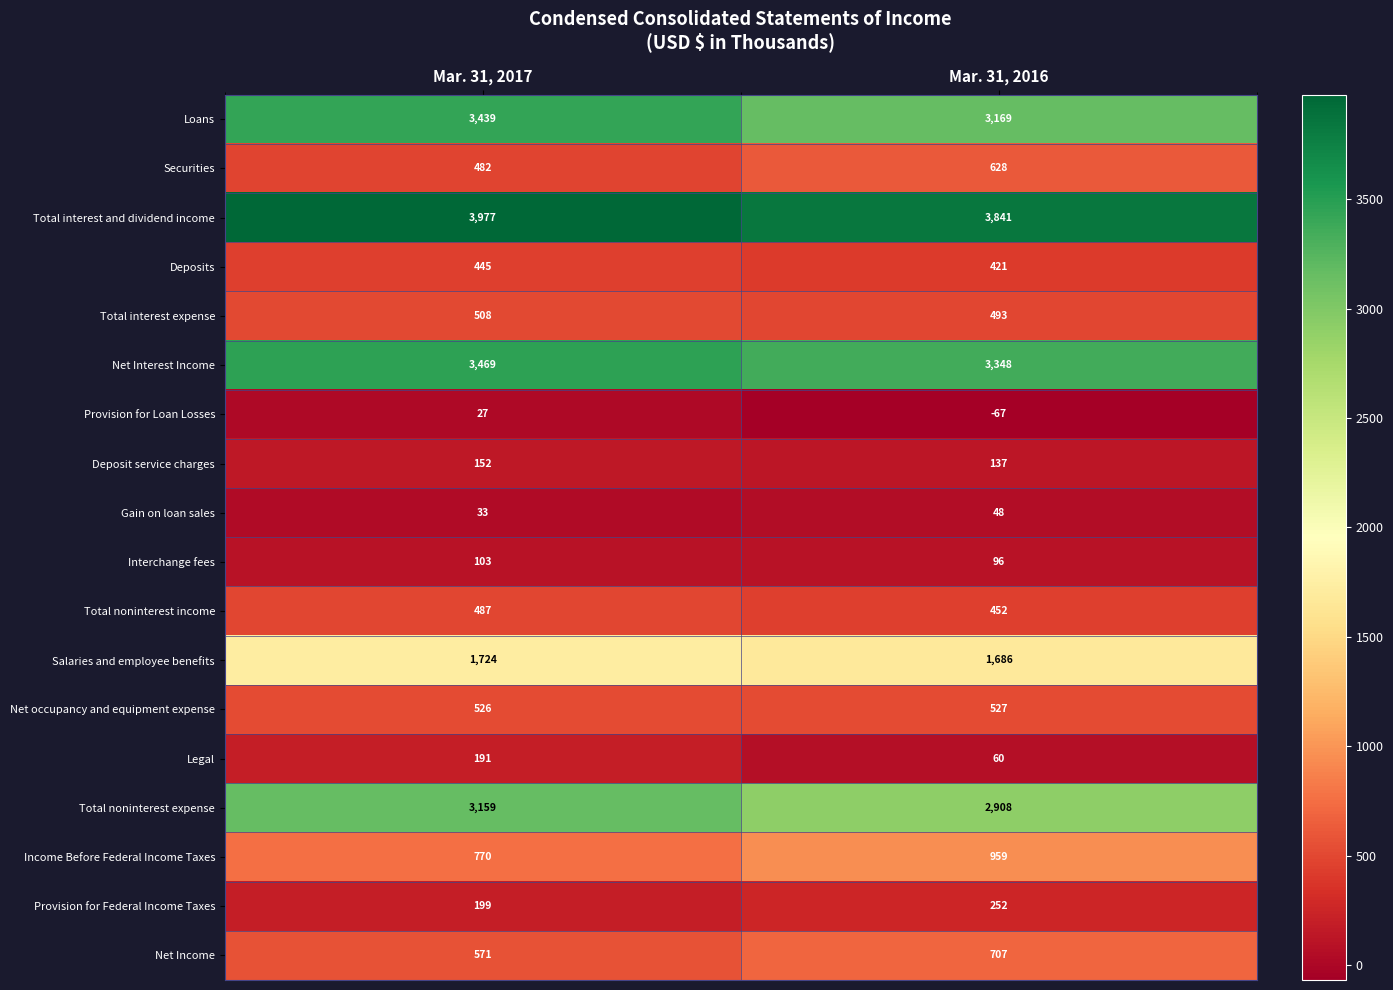

At Mar. 31, 2017, list the series in order from largest to smallest.

Total interest and dividend income, Net Interest Income, Loans, Total noninterest expense, Salaries and employee benefits, Income Before Federal Income Taxes, Net Income, Net occupancy and equipment expense, Total interest expense, Total noninterest income, Securities, Deposits, Provision for Federal Income Taxes, Legal, Deposit service charges, Interchange fees, Gain on loan sales, Provision for Loan Losses